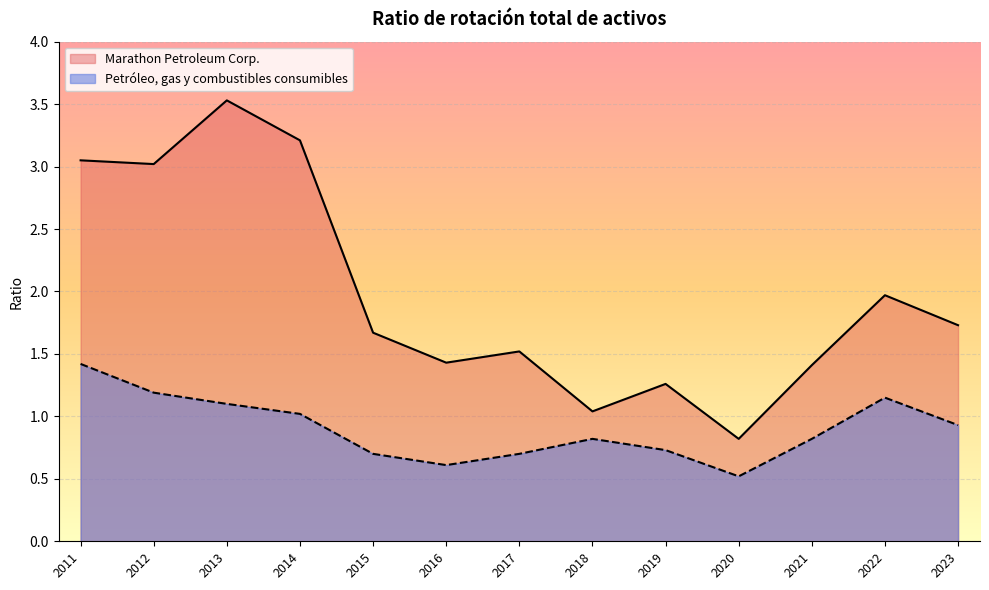

What is the sum of the Marathon Petroleum Corp. values at 2016 and 2015?

3.1